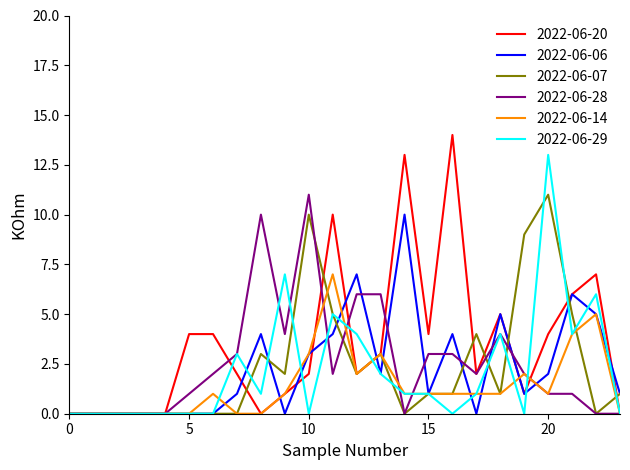

Which series has the largest total across all categories?

2022-06-20